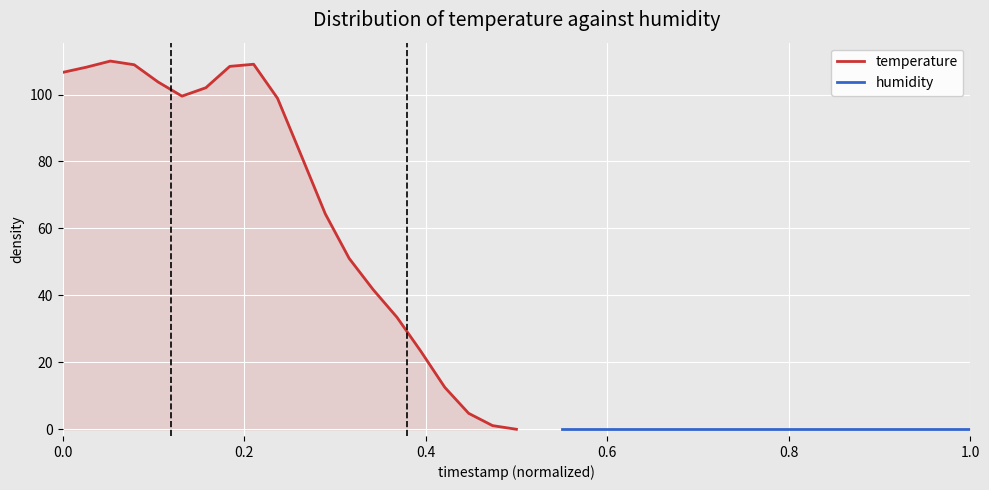

True or false: temperature and humidity intersect in this chart.

False